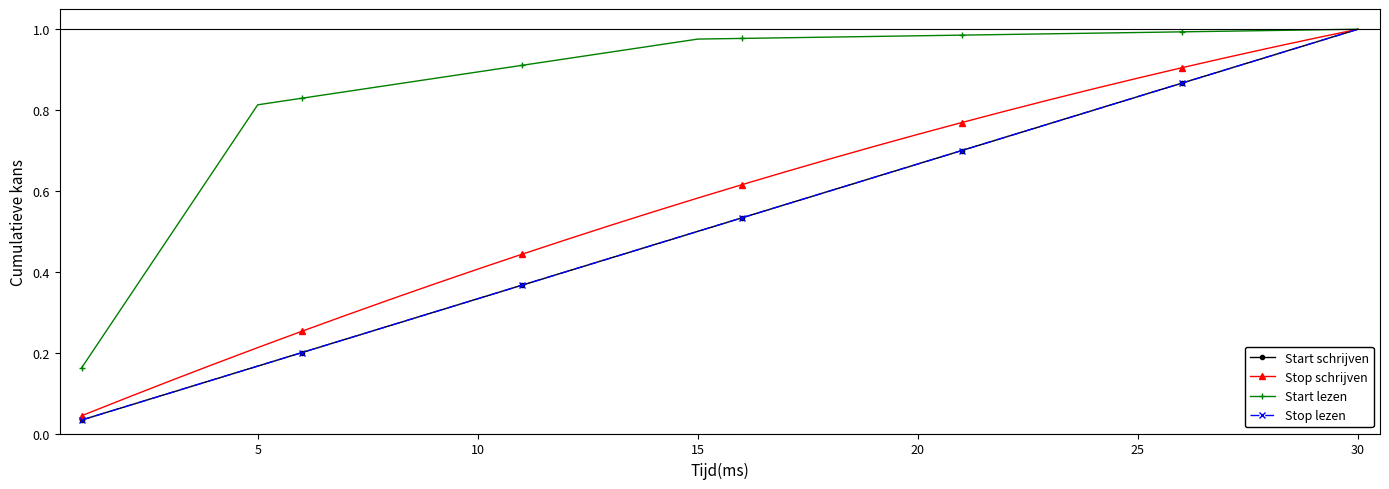

Reading right to left, transcribe all the data shown in this chart.

Start schrijven: 1.0	1.0	0.9	0.9	0.9	0.8	0.8	0.8	0.7	0.7	0.7	0.6	0.6	0.6	0.5	0.5	0.5	0.4	0.4	0.4	0.3	0.3	0.3	0.2	0.2	0.2	0.1	0.1	0.1	0.0
Stop schrijven: 1.0	1.0	1.0	0.9	0.9	0.9	0.9	0.8	0.8	0.8	0.7	0.7	0.7	0.6	0.6	0.6	0.5	0.5	0.5	0.4	0.4	0.4	0.3	0.3	0.3	0.2	0.2	0.1	0.1	0.0
Start lezen: 1.0	1.0	1.0	1.0	1.0	1.0	1.0	1.0	1.0	1.0	1.0	1.0	1.0	1.0	1.0	1.0	1.0	0.9	0.9	0.9	0.9	0.9	0.9	0.8	0.8	0.8	0.7	0.5	0.3	0.2
Stop lezen: 1.0	1.0	0.9	0.9	0.9	0.8	0.8	0.8	0.7	0.7	0.7	0.6	0.6	0.6	0.5	0.5	0.5	0.4	0.4	0.4	0.3	0.3	0.3	0.2	0.2	0.2	0.1	0.1	0.1	0.0